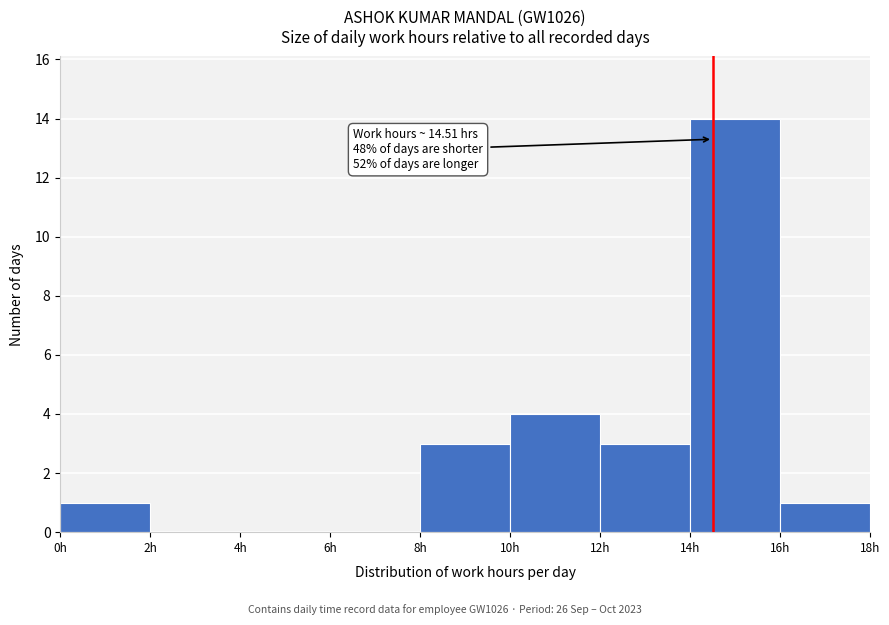

Over which range of the x-axis is the bar tallest?

14 to 16